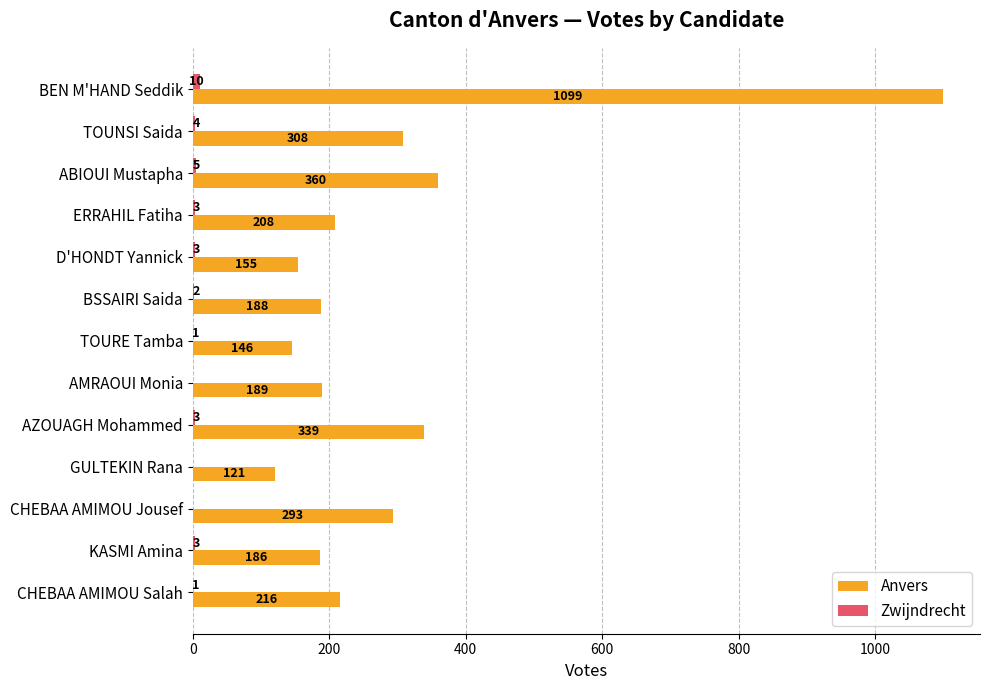

How many data points does each series have?

13